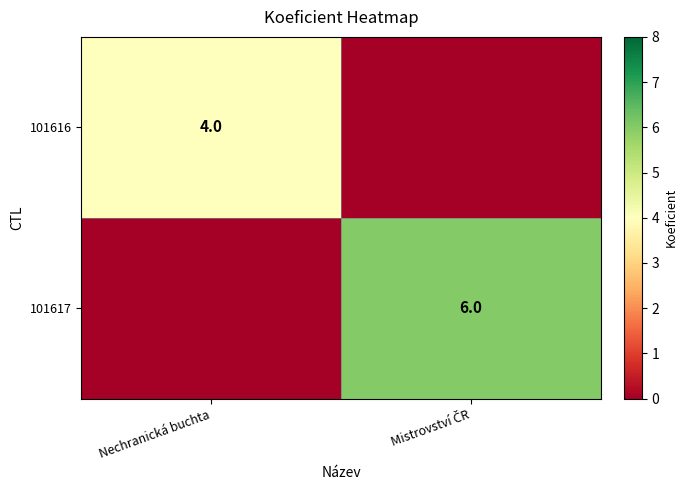

At which label does 101617 reach its peak?

Mistrovství ČR